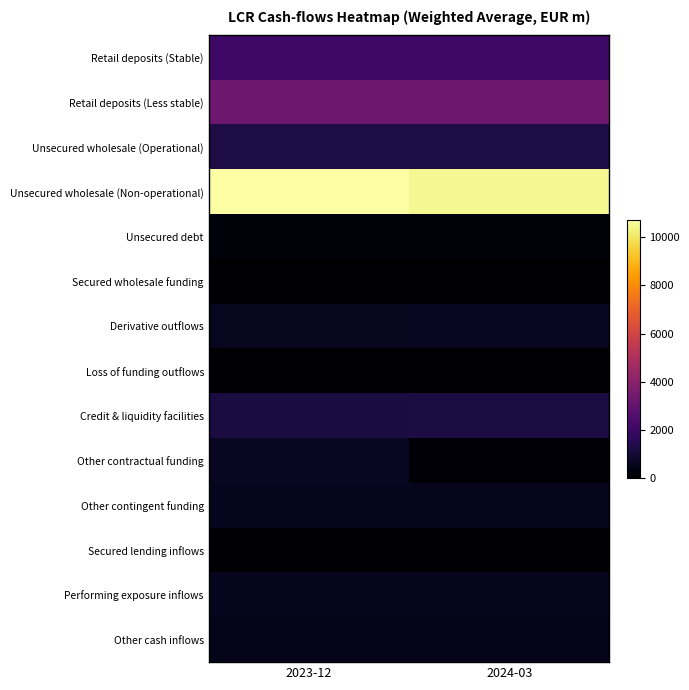

Between 2023-12 and 2024-03, which series saw the biggest shift?

Other contractual funding